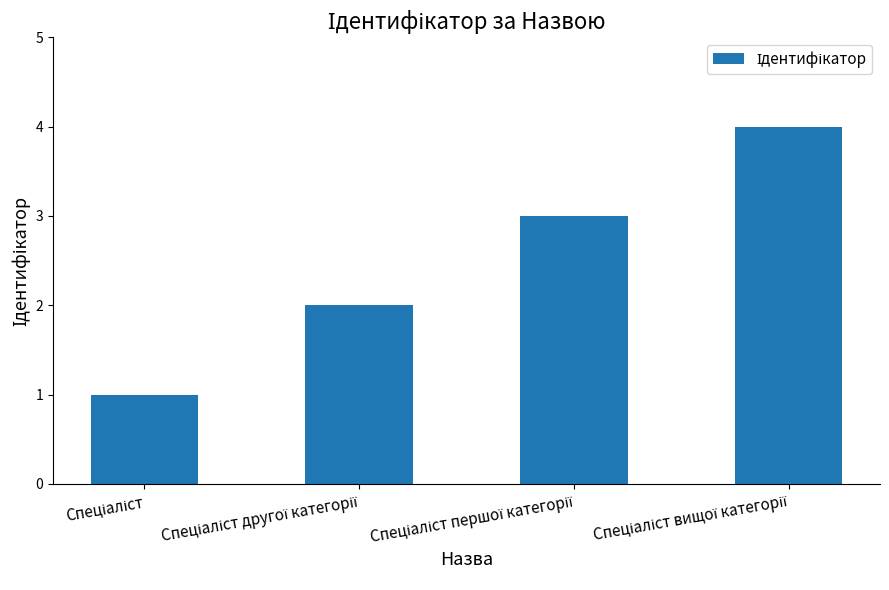

What is the difference between the maximum and minimum values?

3